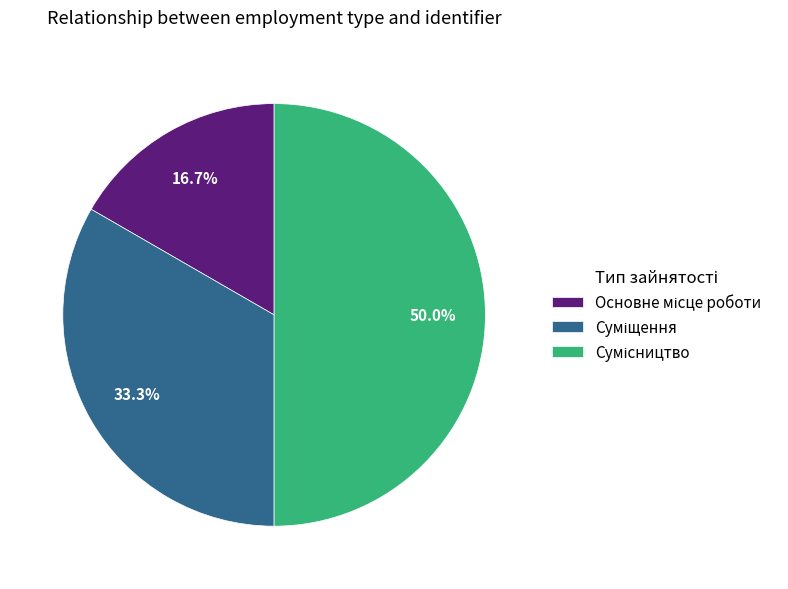

To the nearest percent, what is the average slice percentage?

33%